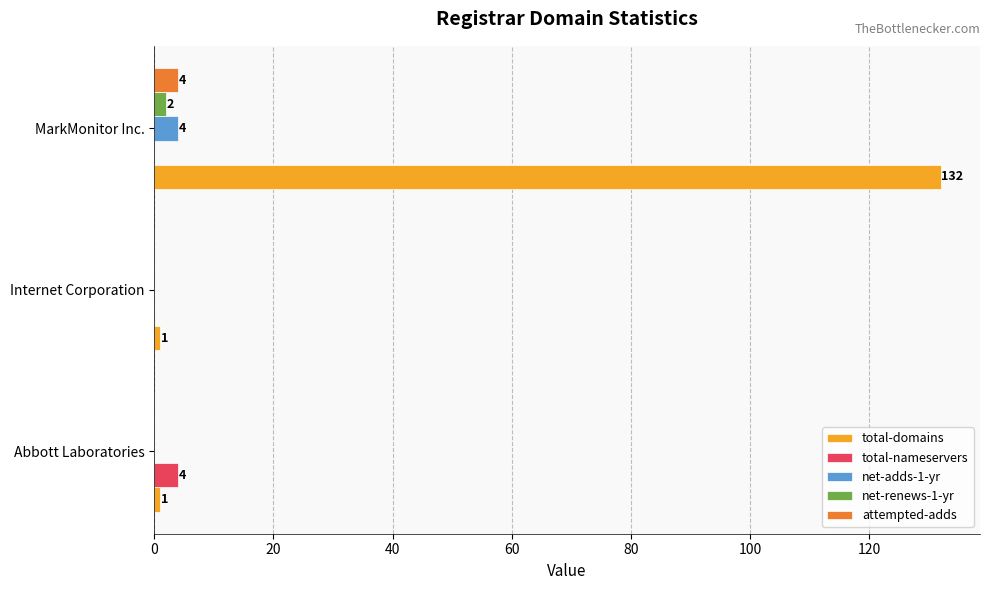

What is the average value of the net-renews-1-yr series?

1